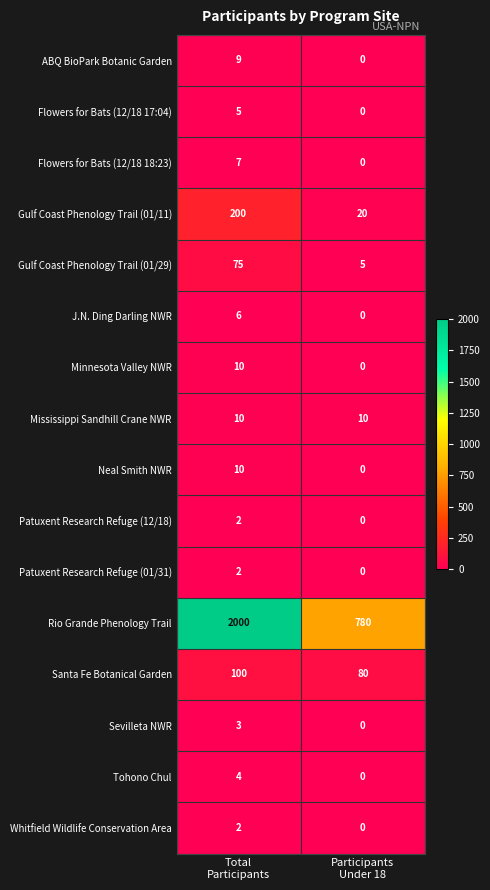

Which series has the largest total across all categories?

Rio Grande Phenology Trail